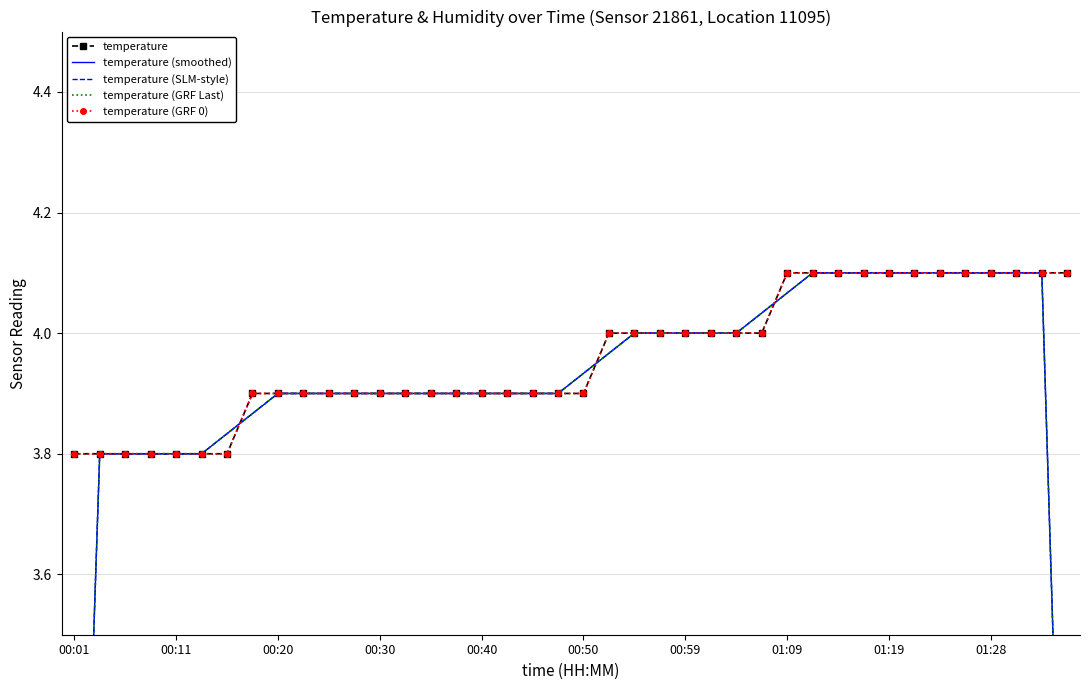

What position from the left is 00:30?

13